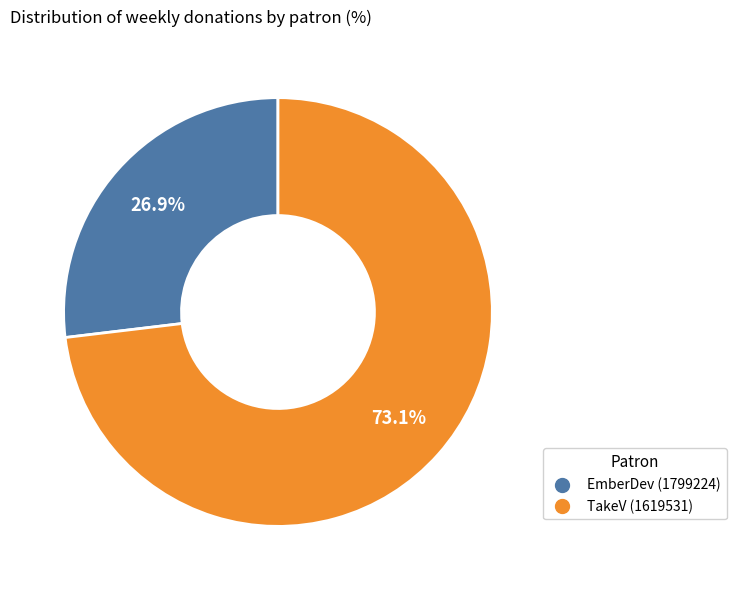

To the nearest percent, what is the combined percentage of TakeV (1619531) and EmberDev (1799224)?

100%